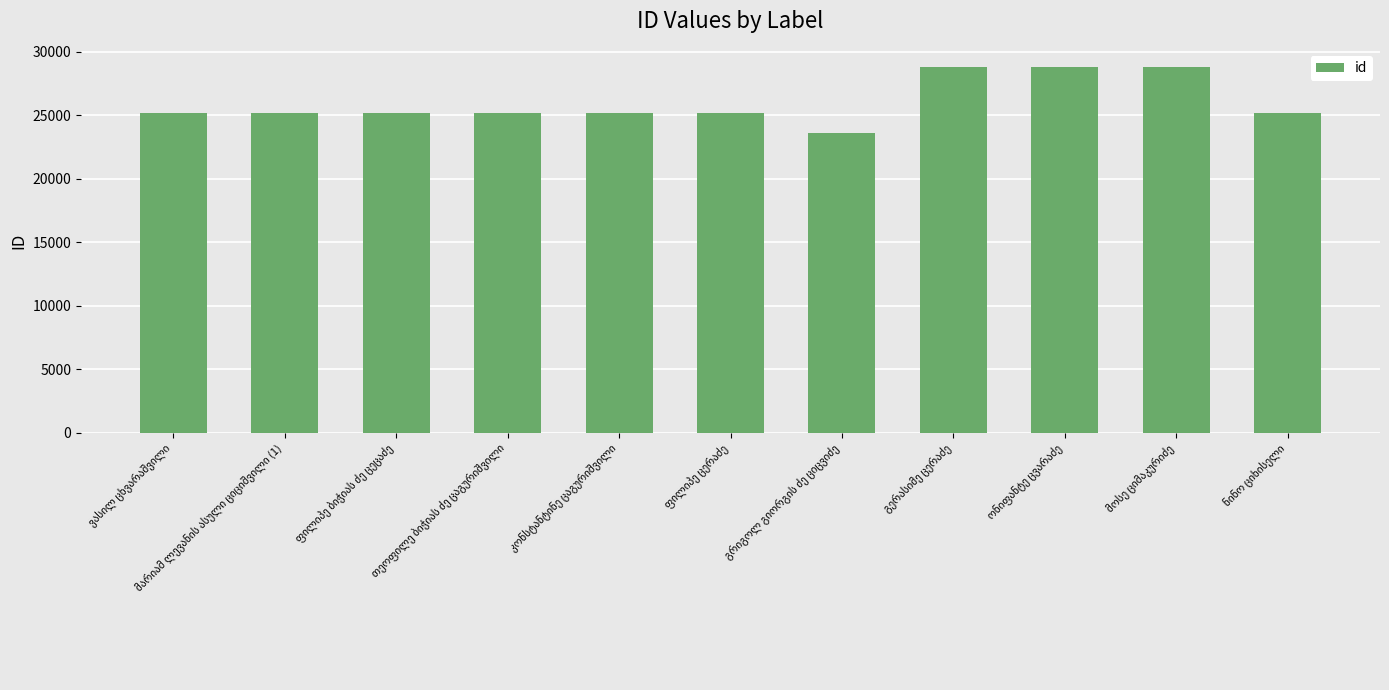

What is the value of the 4th bar from the left?

25190